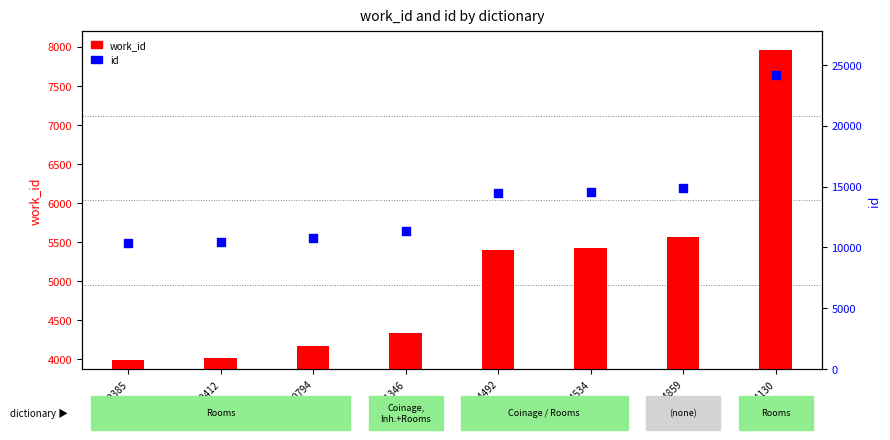

What is the total value across all series at ID10412?

14432